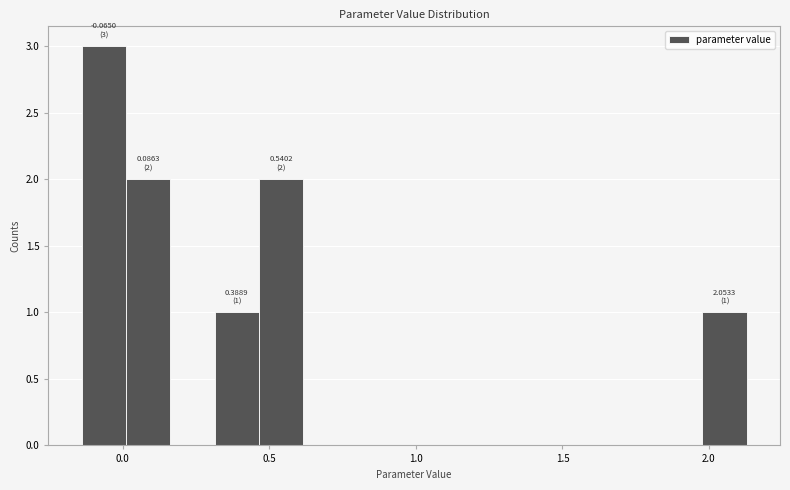

Around what value on the x-axis is the tallest bar? Give the approximate position of its centre, as read against the axis.

-0.05